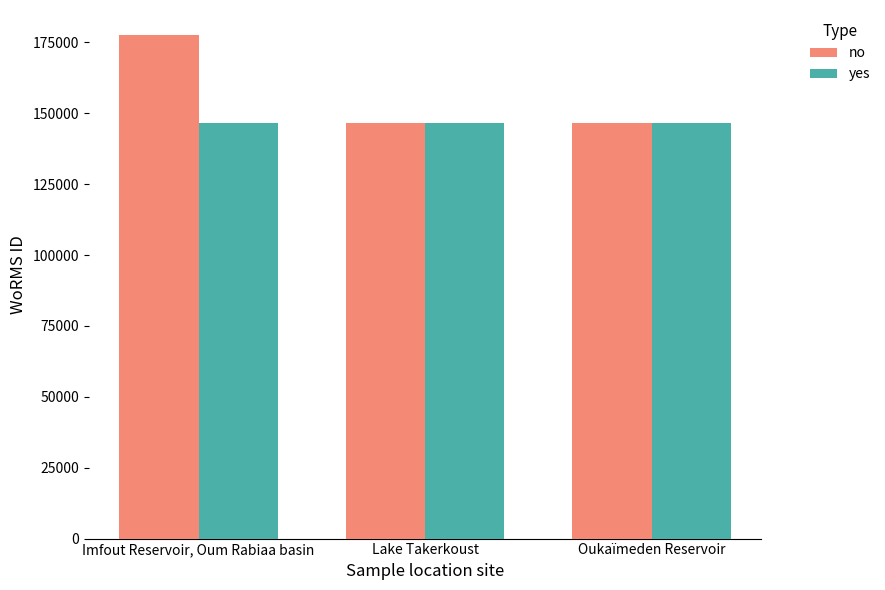

Between Imfout Reservoir, Oum Rabiaa basin and Lake Takerkoust, which series saw the biggest shift?

no